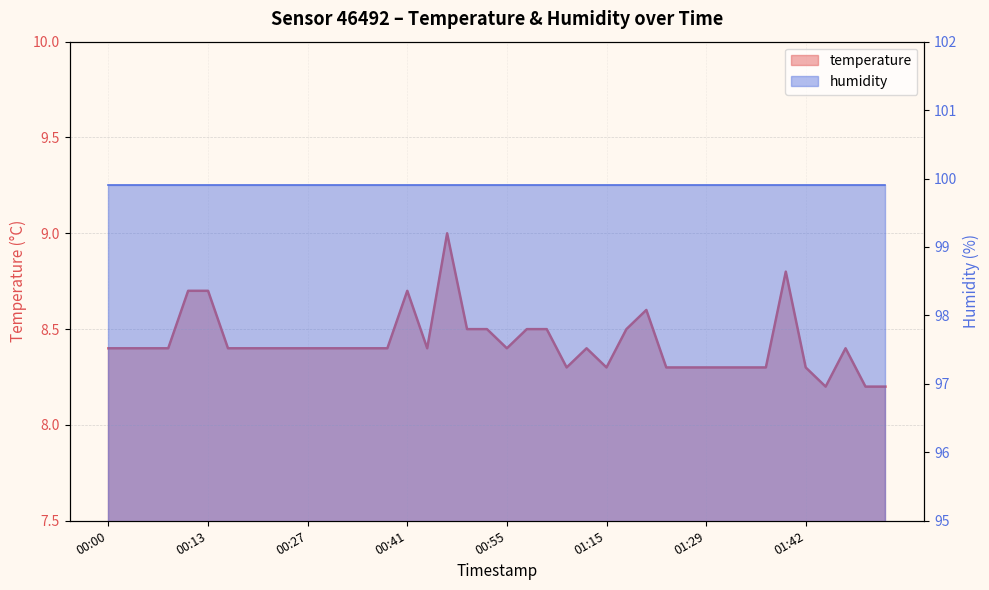

Reading left to right, transcribe all the data shown in this chart.

8.4	8.4	8.4	8.4	8.7	8.7	8.4	8.4	8.4	8.4	8.4	8.4	8.4	8.4	8.4	8.7	8.4	9.0	8.5	8.5	8.4	8.5	8.5	8.3	8.4	8.3	8.5	8.6	8.3	8.3	8.3	8.3	8.3	8.3	8.8	8.3	8.2	8.4	8.2	8.2